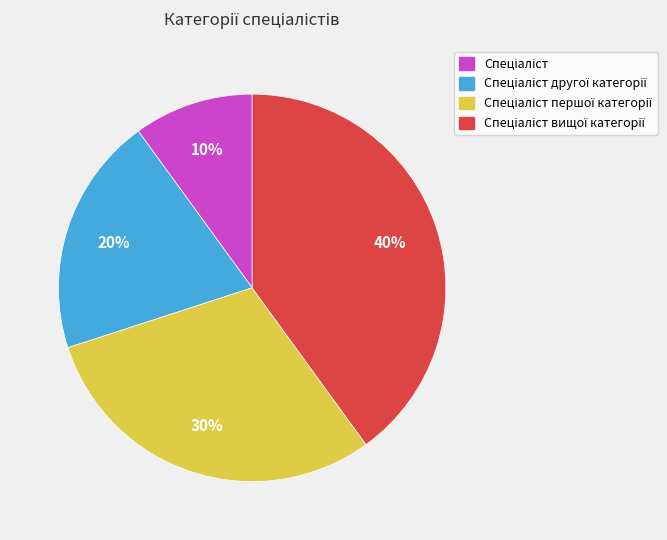

Is there any slice that represents more than half of the pie?

No